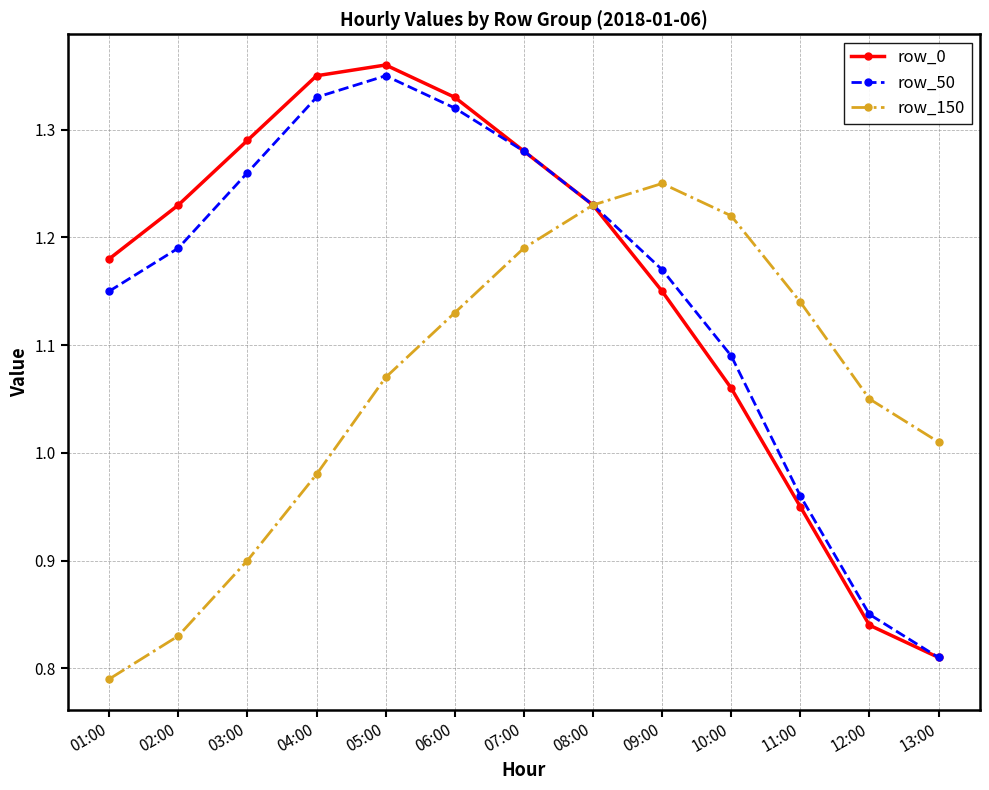

How many data points in row_0 are above 1?

10